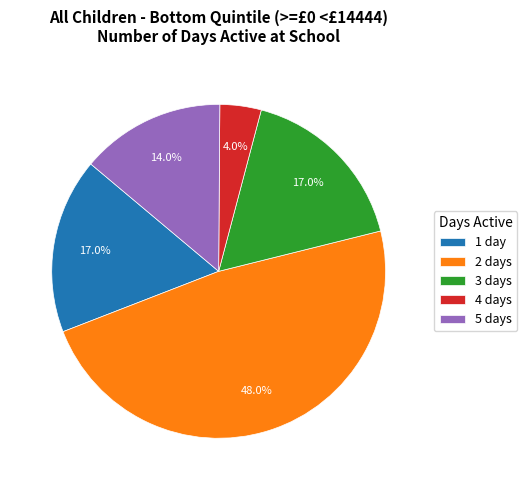

What is the smallest slice in the pie chart?

4 days